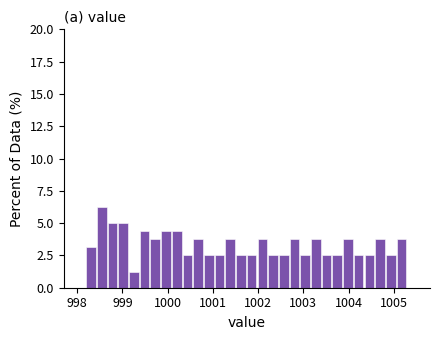

Read against the x-axis, roughly where is the centre of the tallest bar?

998.5